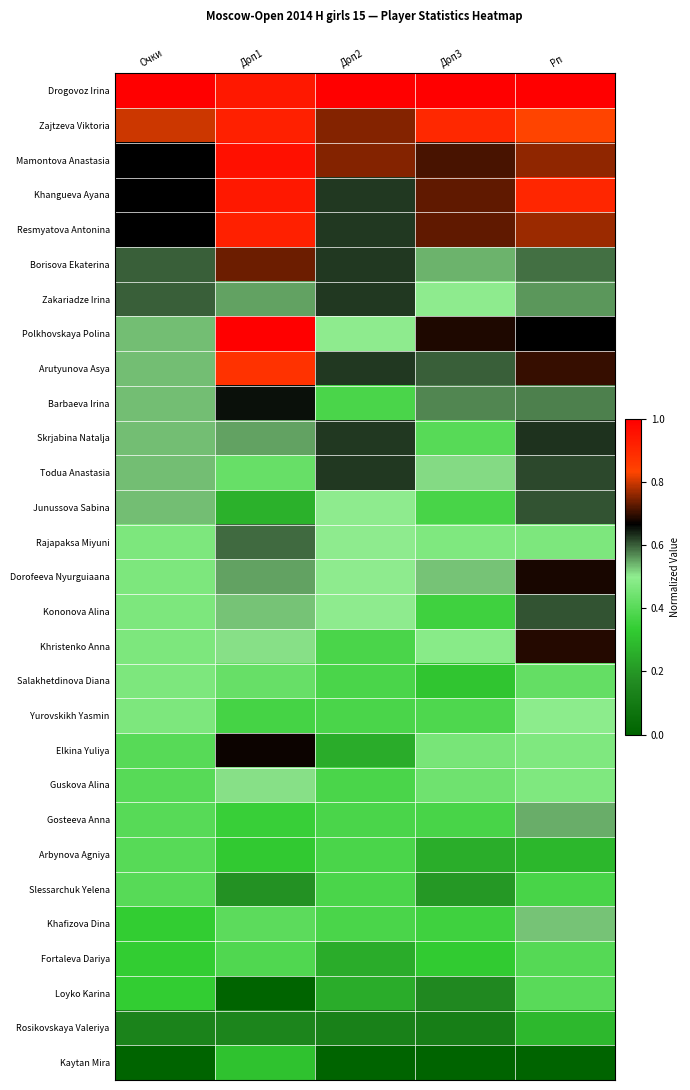

Reading left to right, what are all the values shown in this chart?

Drogovoz Irina: Очки=1.0	Доп1=0.9	Доп2=1.0	Доп3=1.0	Рп=1.0
Zajtzeva Viktoria: Очки=0.8	Доп1=0.9	Доп2=0.8	Доп3=0.9	Рп=0.8
Mamontova Anastasia: Очки=0.7	Доп1=1.0	Доп2=0.8	Доп3=0.7	Рп=0.8
Khangueva Ayana: Очки=0.7	Доп1=0.9	Доп2=0.6	Доп3=0.7	Рп=0.9
Resmyatova Antonina: Очки=0.7	Доп1=0.9	Доп2=0.6	Доп3=0.7	Рп=0.8
Borisova Ekaterina: Очки=0.6	Доп1=0.7	Доп2=0.6	Доп3=0.5	Рп=0.6
Zakariadze Irina: Очки=0.6	Доп1=0.6	Доп2=0.6	Доп3=0.5	Рп=0.6
Polkhovskaya Polina: Очки=0.5	Доп1=1.0	Доп2=0.5	Доп3=0.7	Рп=0.7
Arutyunova Asya: Очки=0.5	Доп1=0.9	Доп2=0.6	Доп3=0.6	Рп=0.7
Barbaeva Irina: Очки=0.5	Доп1=0.7	Доп2=0.4	Доп3=0.6	Рп=0.6
Skrjabina Natalja: Очки=0.5	Доп1=0.6	Доп2=0.6	Доп3=0.4	Рп=0.6
Todua Anastasia: Очки=0.5	Доп1=0.4	Доп2=0.6	Доп3=0.5	Рп=0.6
Junussova Sabina: Очки=0.5	Доп1=0.3	Доп2=0.5	Доп3=0.4	Рп=0.6
Rajapaksa Miyuni: Очки=0.5	Доп1=0.6	Доп2=0.5	Доп3=0.5	Рп=0.5
Dorofeeva Nyurguiaana: Очки=0.5	Доп1=0.6	Доп2=0.5	Доп3=0.5	Рп=0.7
Kononova Alina: Очки=0.5	Доп1=0.5	Доп2=0.5	Доп3=0.4	Рп=0.6
Khristenko Anna: Очки=0.5	Доп1=0.5	Доп2=0.4	Доп3=0.5	Рп=0.7
Salakhetdinova Diana: Очки=0.5	Доп1=0.4	Доп2=0.4	Доп3=0.3	Рп=0.4
Yurovskikh Yasmin: Очки=0.5	Доп1=0.4	Доп2=0.4	Доп3=0.4	Рп=0.5
Elkina Yuliya: Очки=0.4	Доп1=0.7	Доп2=0.2	Доп3=0.5	Рп=0.5
Guskova Alina: Очки=0.4	Доп1=0.5	Доп2=0.4	Доп3=0.4	Рп=0.5
Gosteeva Anna: Очки=0.4	Доп1=0.3	Доп2=0.4	Доп3=0.4	Рп=0.5
Arbynova Agniya: Очки=0.4	Доп1=0.3	Доп2=0.4	Доп3=0.3	Рп=0.3
Slessarchuk Yelena: Очки=0.4	Доп1=0.2	Доп2=0.4	Доп3=0.2	Рп=0.4
Khafizova Dina: Очки=0.3	Доп1=0.4	Доп2=0.4	Доп3=0.4	Рп=0.5
Fortaleva Dariya: Очки=0.3	Доп1=0.4	Доп2=0.2	Доп3=0.3	Рп=0.4
Loyko Karina: Очки=0.3	Доп1=0.0	Доп2=0.2	Доп3=0.2	Рп=0.4
Rosikovskaya Valeriya: Очки=0.1	Доп1=0.1	Доп2=0.1	Доп3=0.1	Рп=0.3
Kaytan Mira: Очки=0.0	Доп1=0.3	Доп2=0.0	Доп3=0.0	Рп=0.0